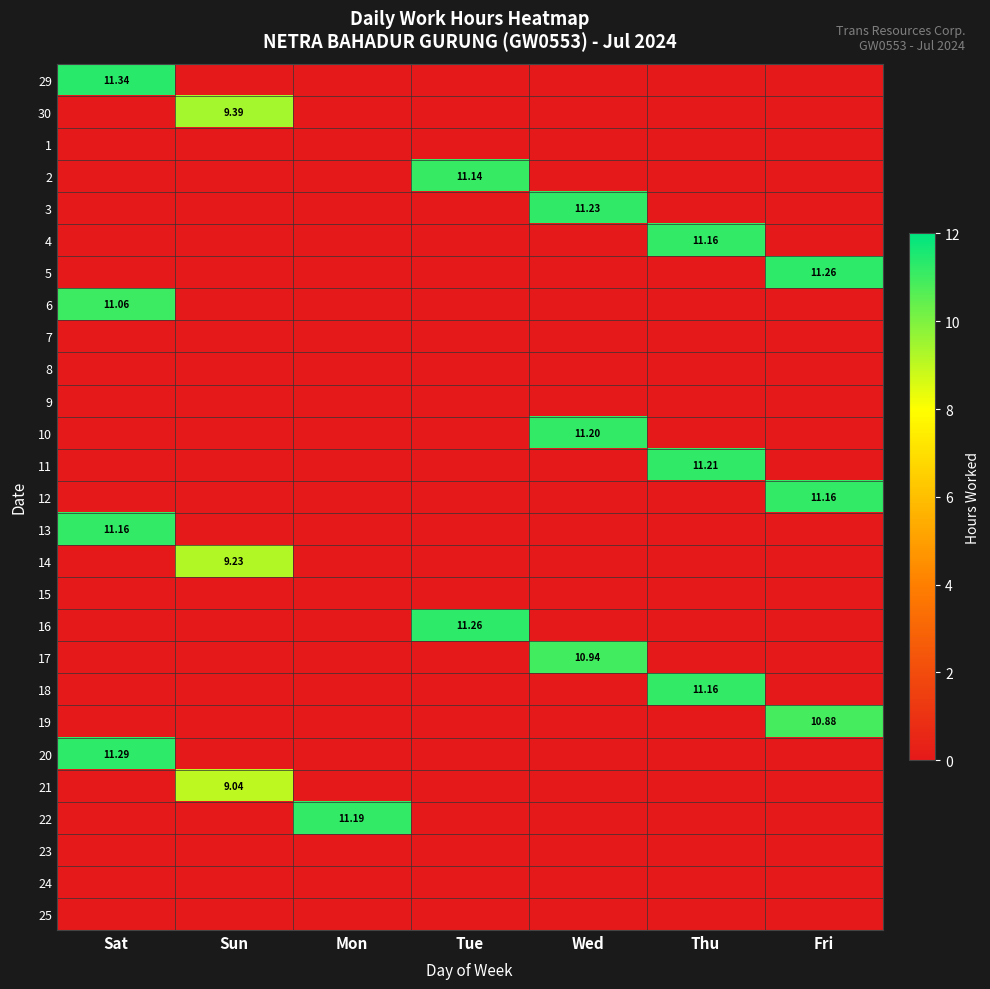

Is the value of 12 at Fri greater than the value of 21 at Fri?

Yes